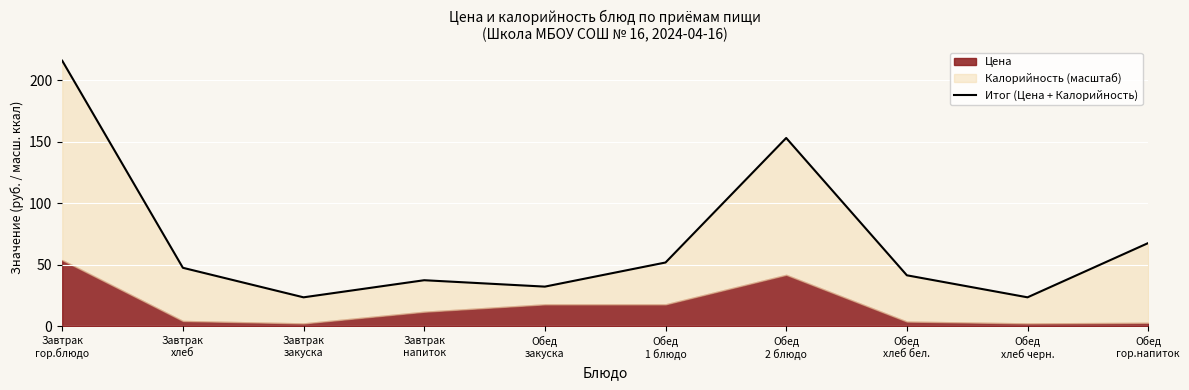

Count the number of categories in the chart.

10